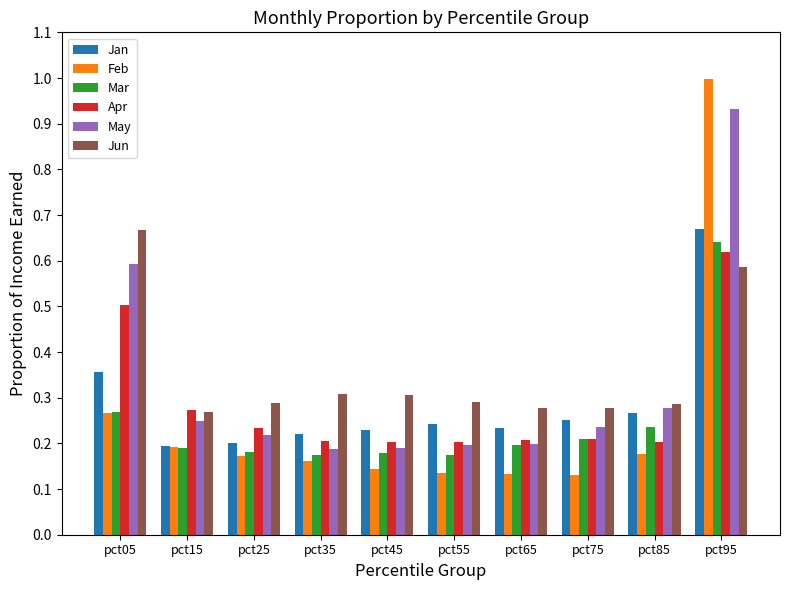

At which label does Mar reach its peak?

pct95